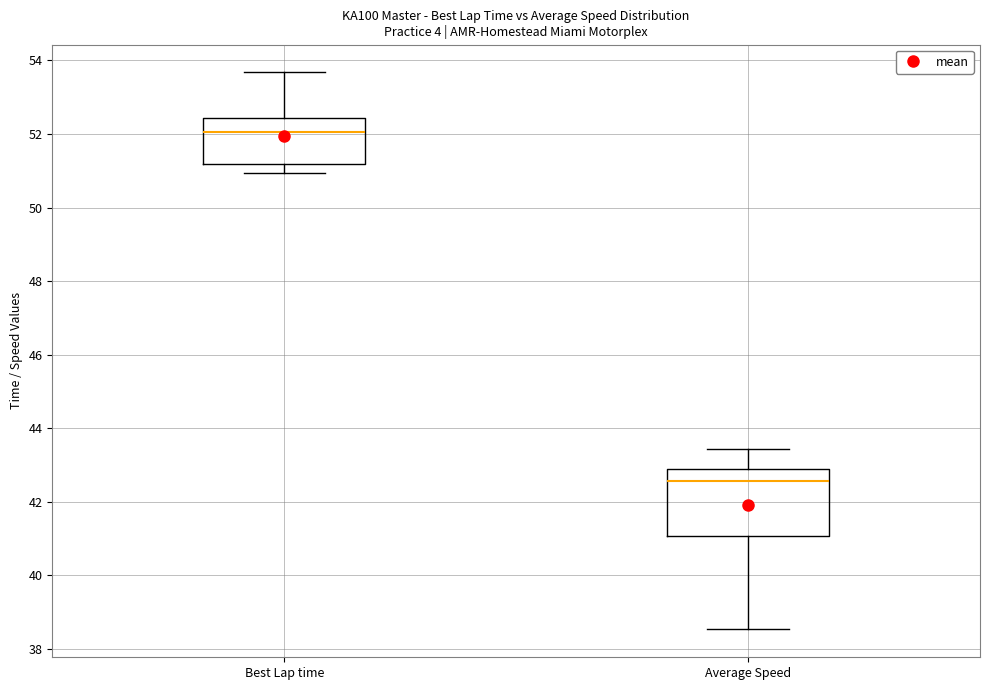

Which box's median line is the highest?

Best Lap time